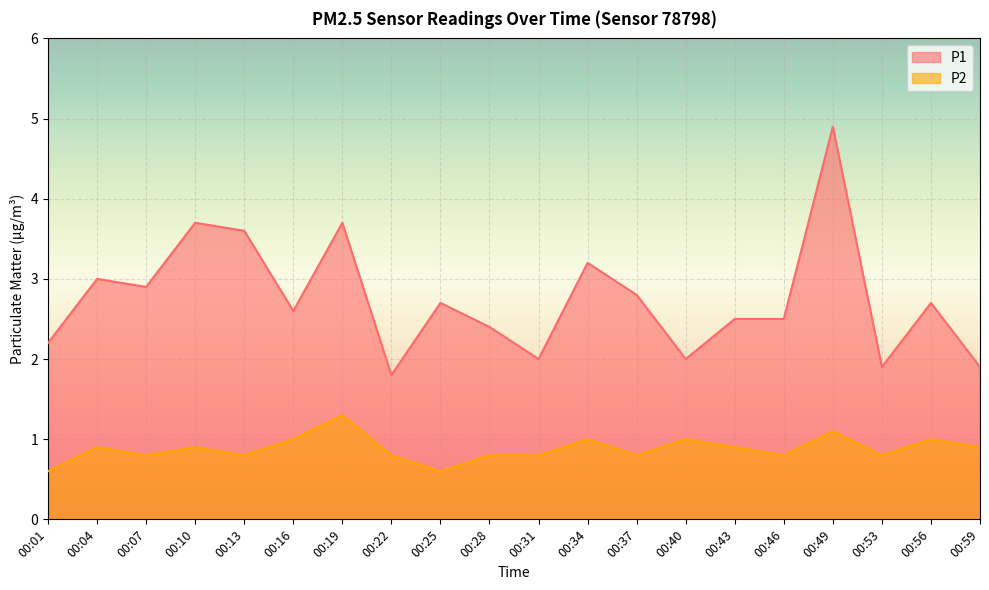

Where is P1 nearest to the value 3?

00:04